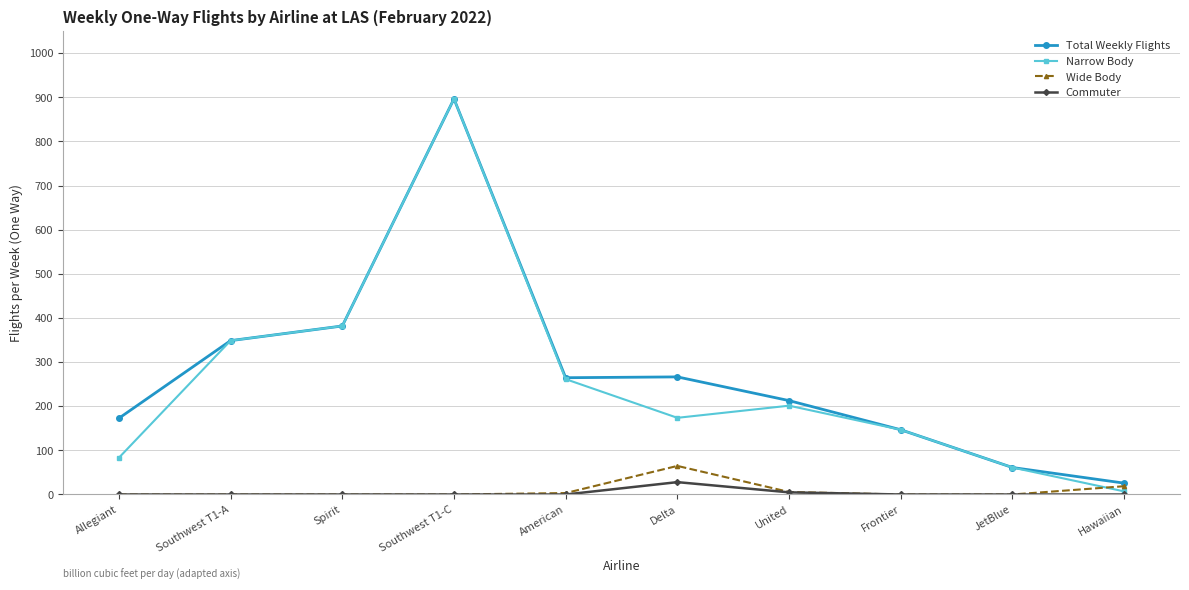

How many lines are shown in the chart?

4